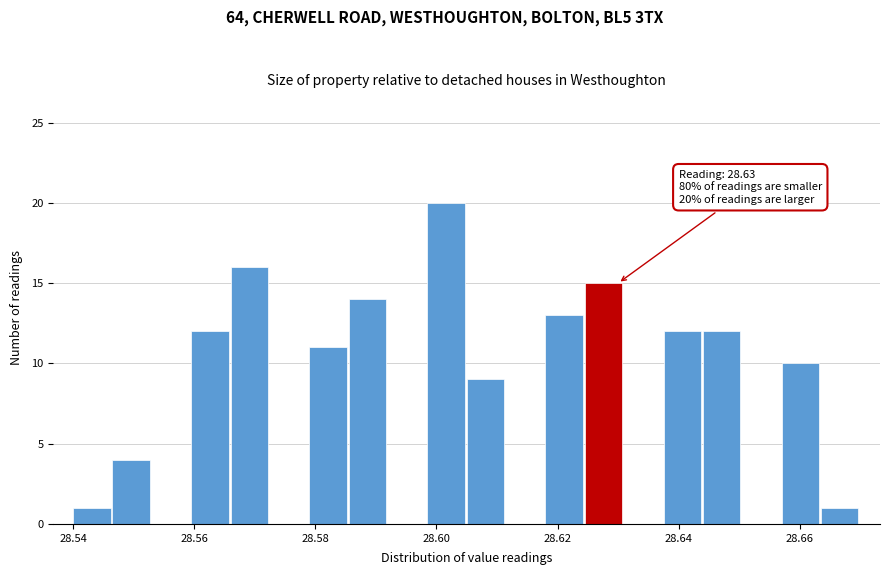

Read against the x-axis, roughly where is the centre of the tallest bar?

28.602